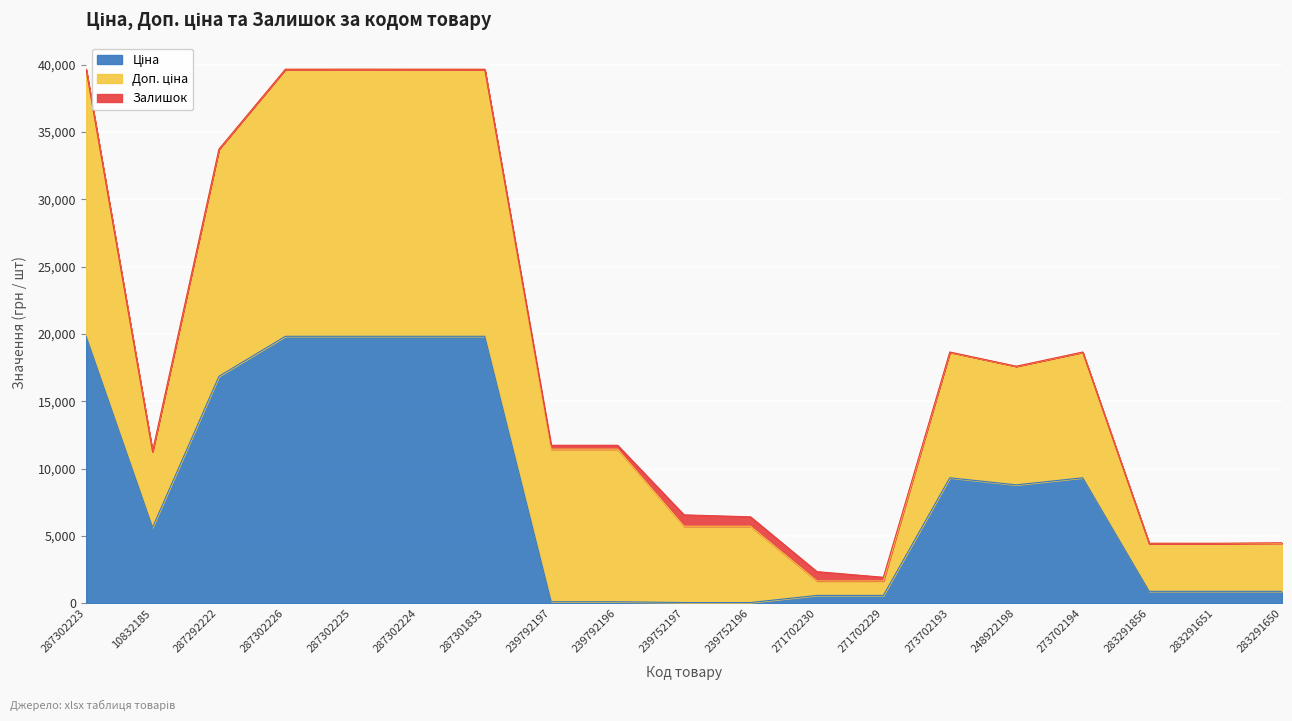

At which category does the chart reach its peak across all series?

287302223